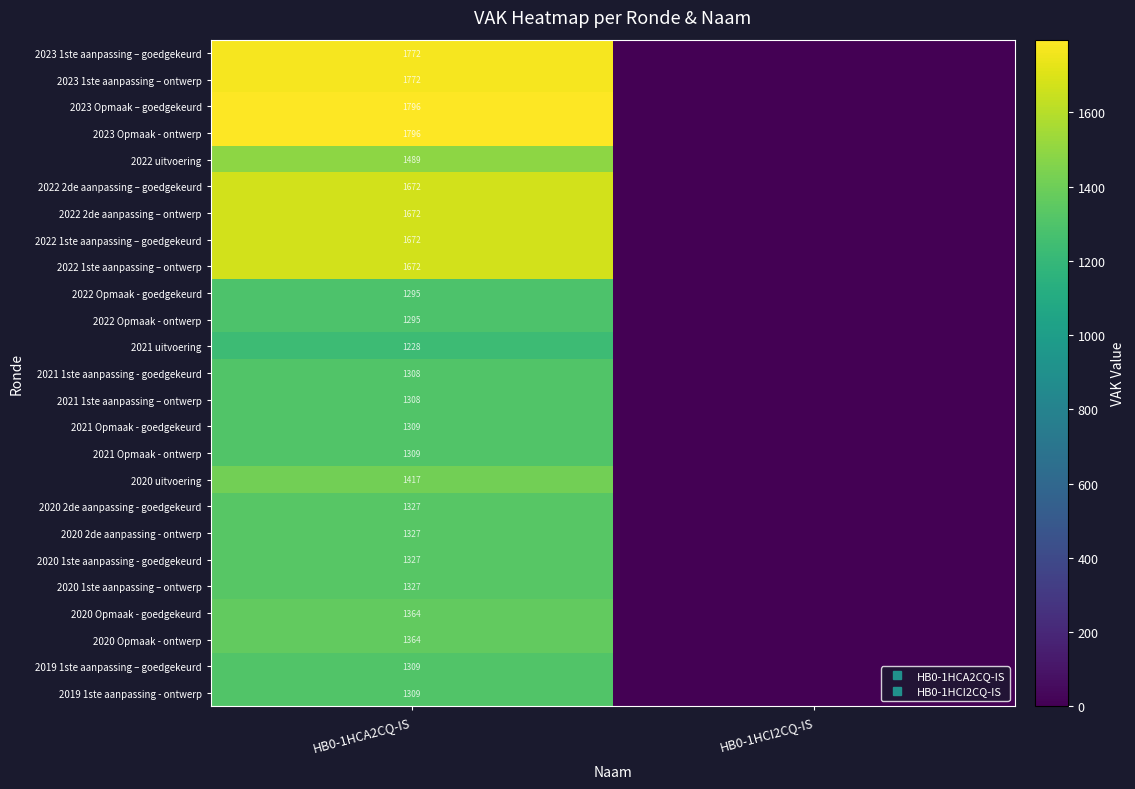

The 2020 1ste aanpassing – ontwerp series shows 1327 at HB0-1HCA2CQ-IS. True or false?

True